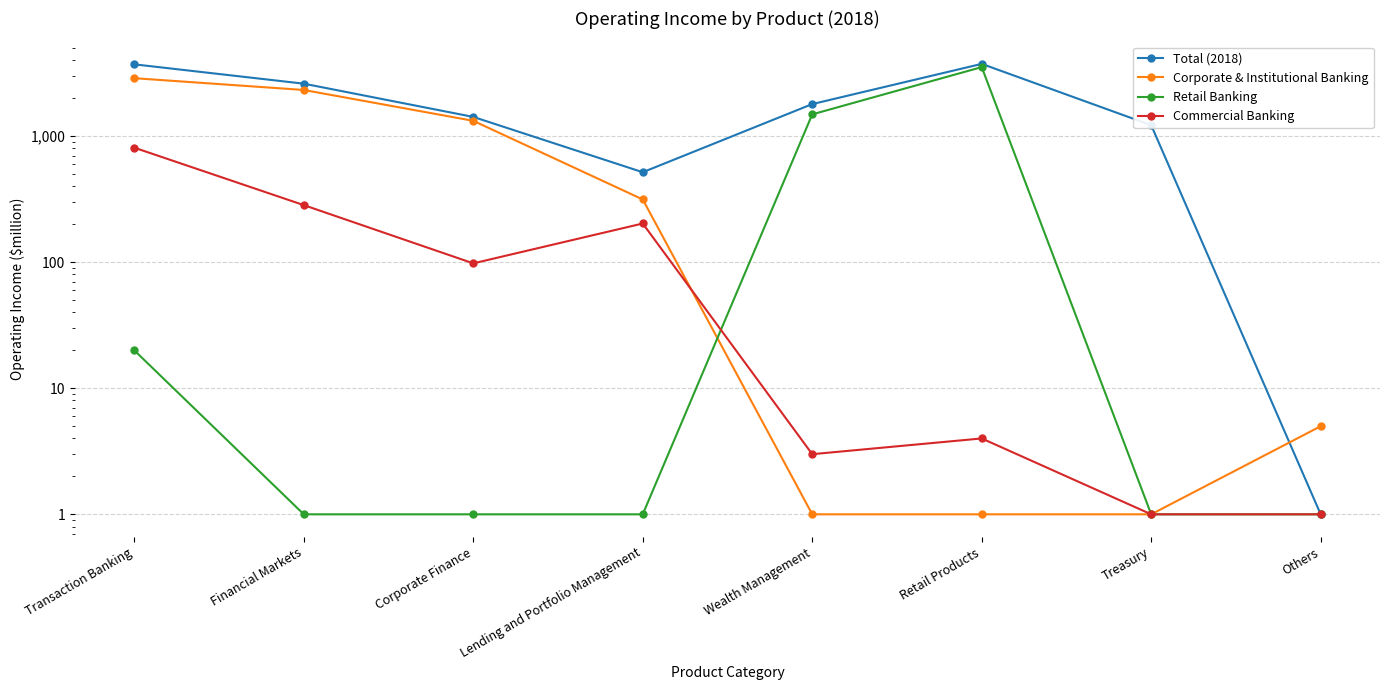

True or false: Commercial Banking and Total (2018) intersect in this chart.

False